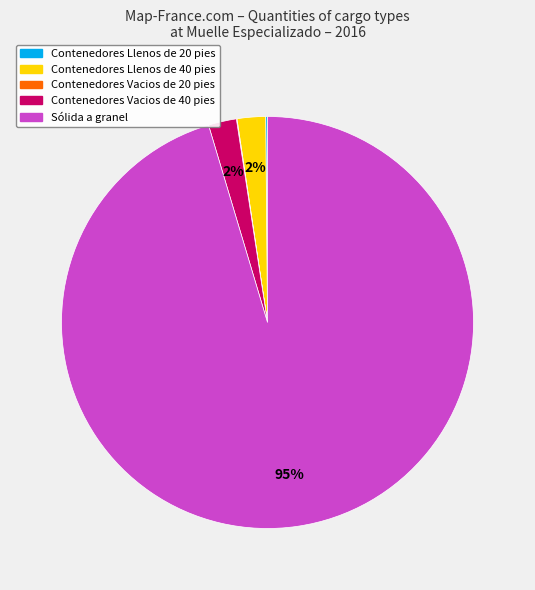

Which slice is the largest?

Sólida a granel